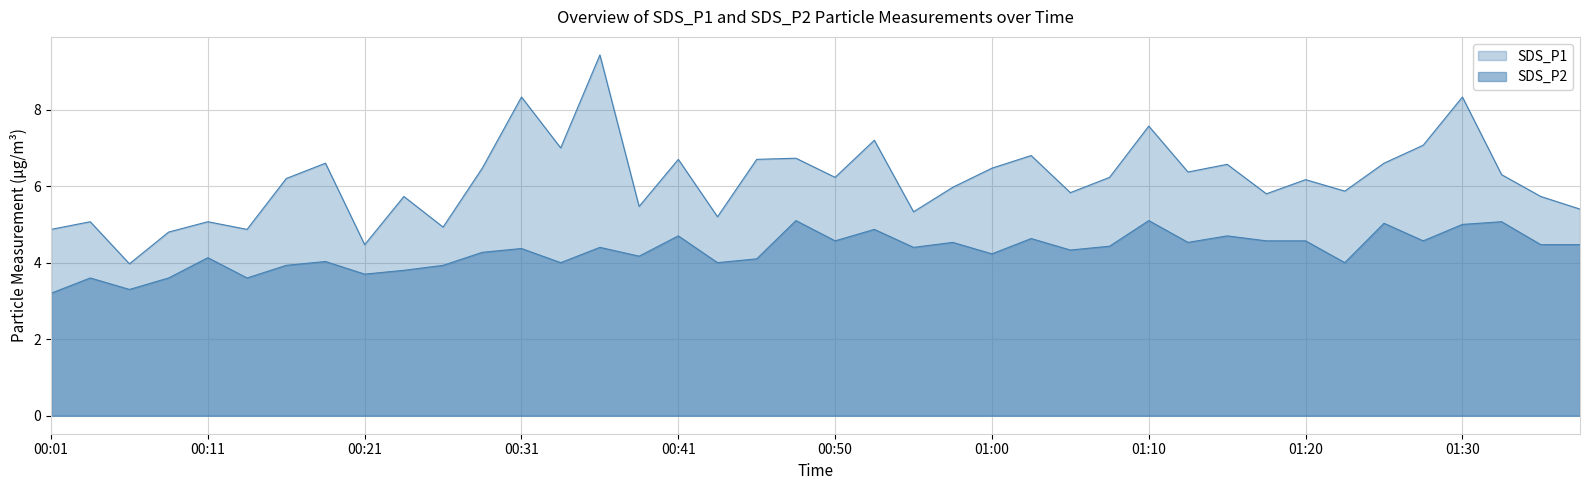

True or false: SDS_P2 and SDS_P1 intersect in this chart.

False